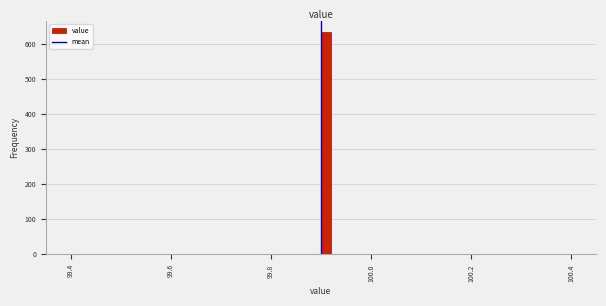

Around what value on the x-axis is the tallest bar? Give the approximate position of its centre, as read against the axis.

99.92